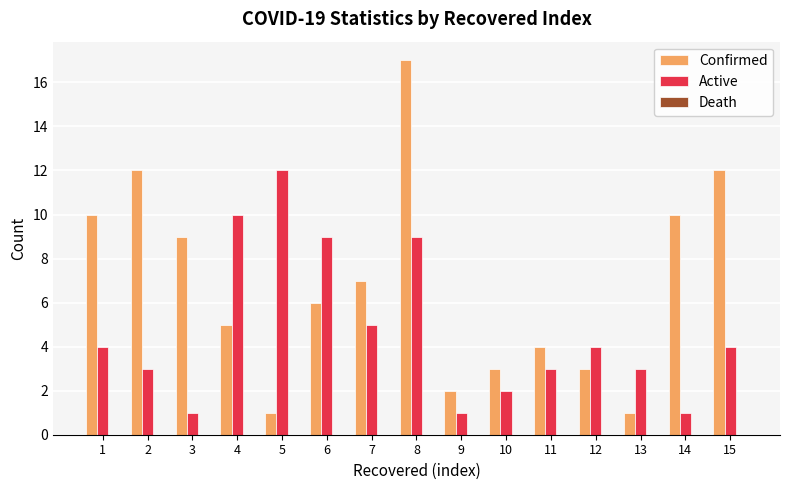

Is the value of Active at 1 greater than the value of Confirmed at 3?

No